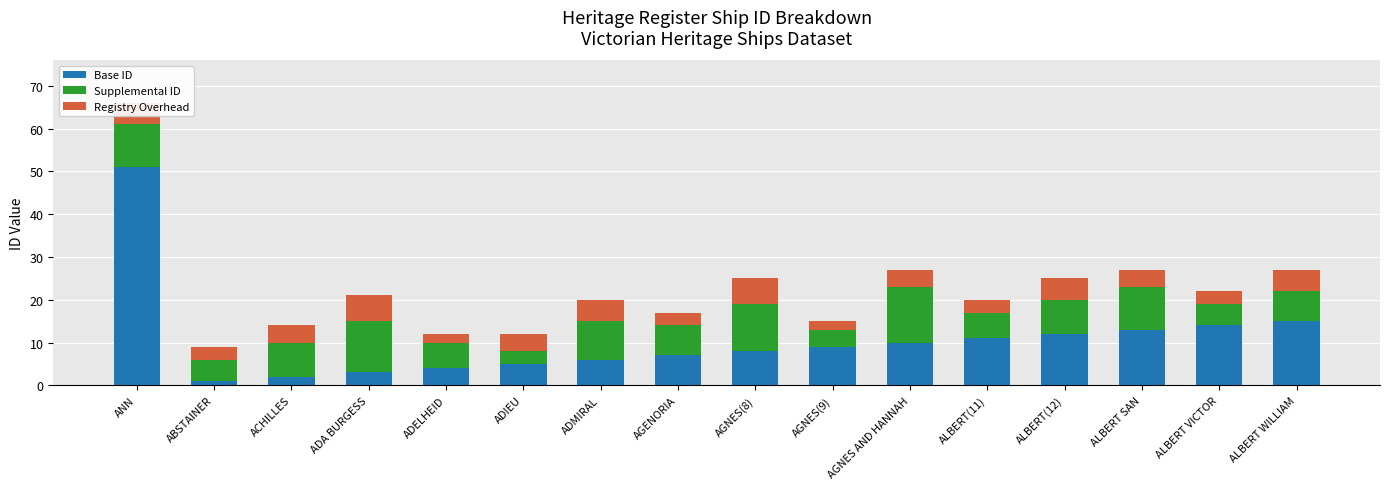

At which category is the sum across all series the highest?

ANN